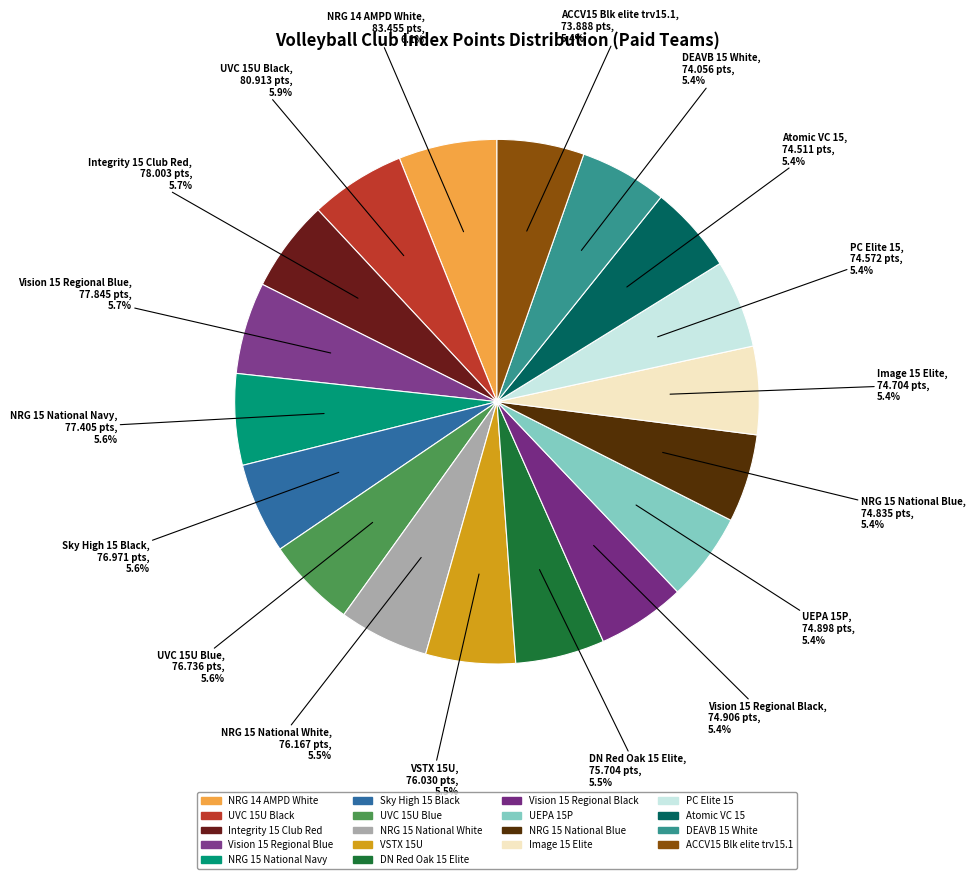

To the nearest percent, what is the average slice percentage?

6%